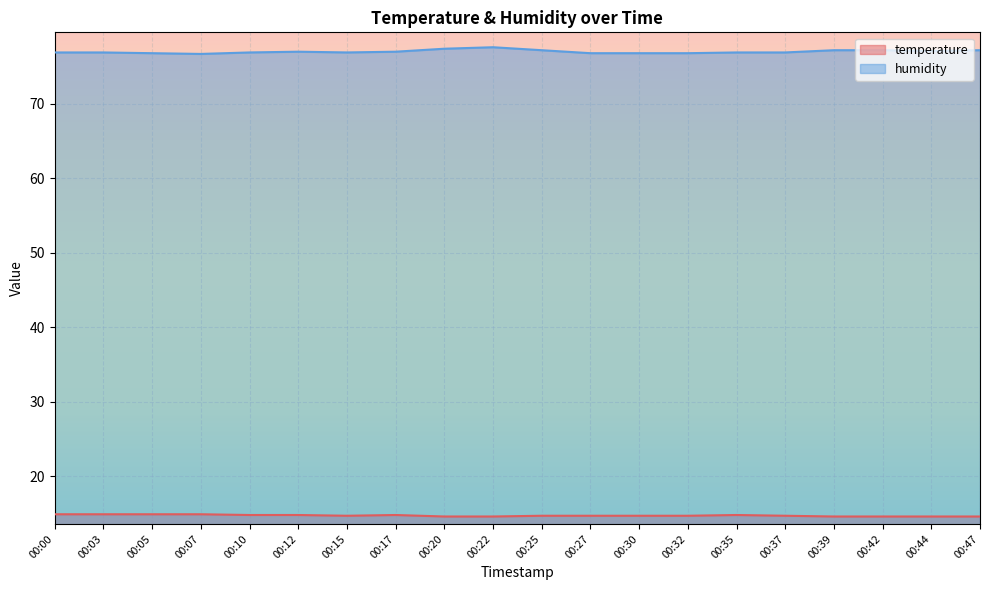

True or false: humidity and temperature cross at least once.

False